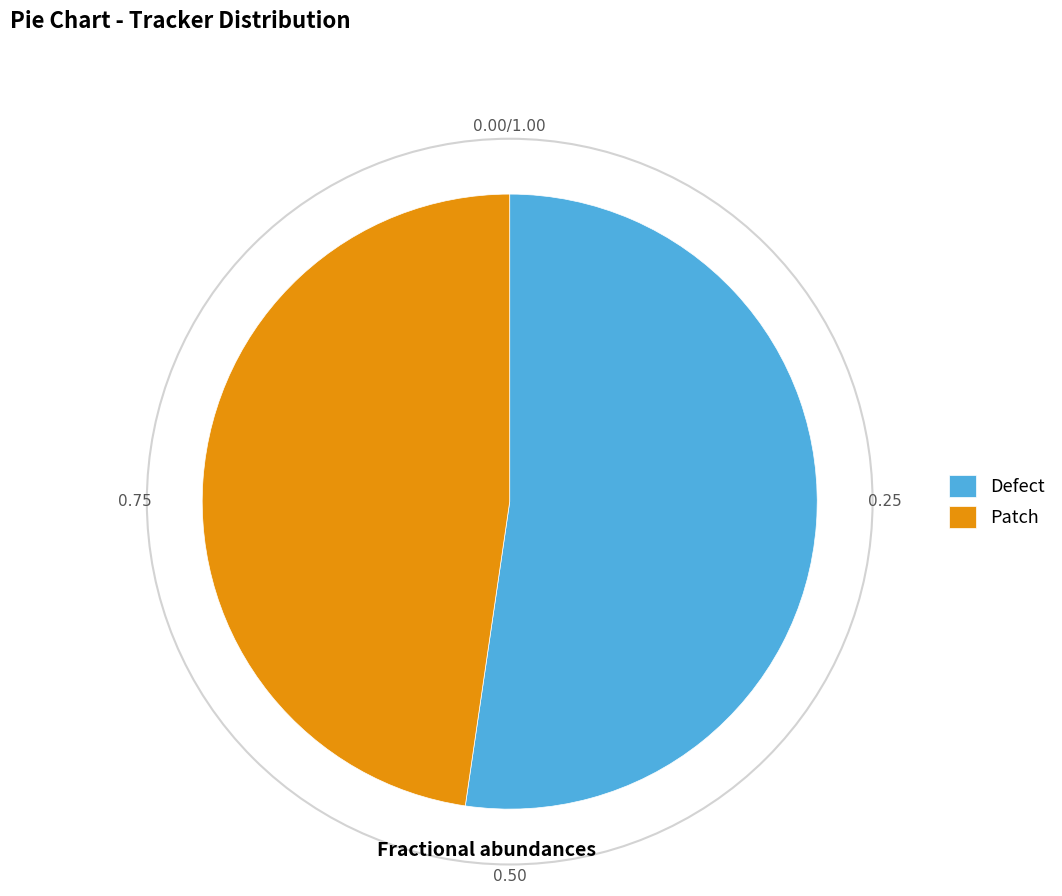

Rank the categories by value from highest to lowest.

Defect, Patch